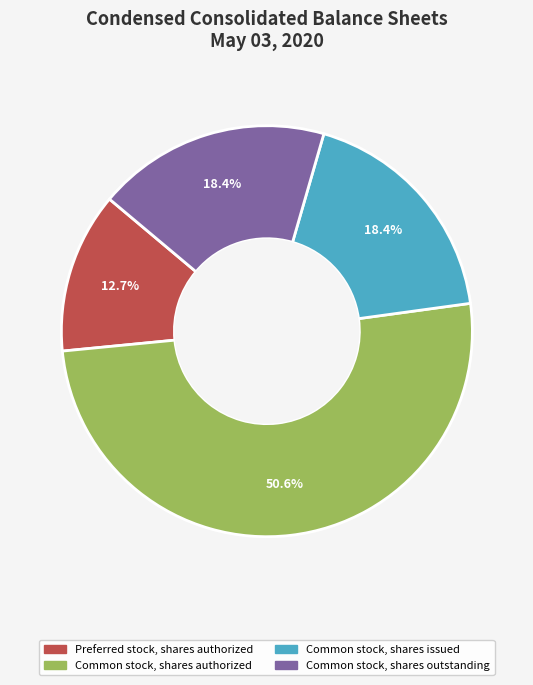

True or false: Common stock, shares authorized accounts for 51% of the total.

True